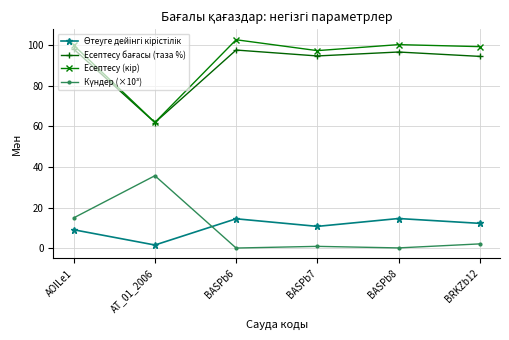

Count the number of data series in this chart.

4